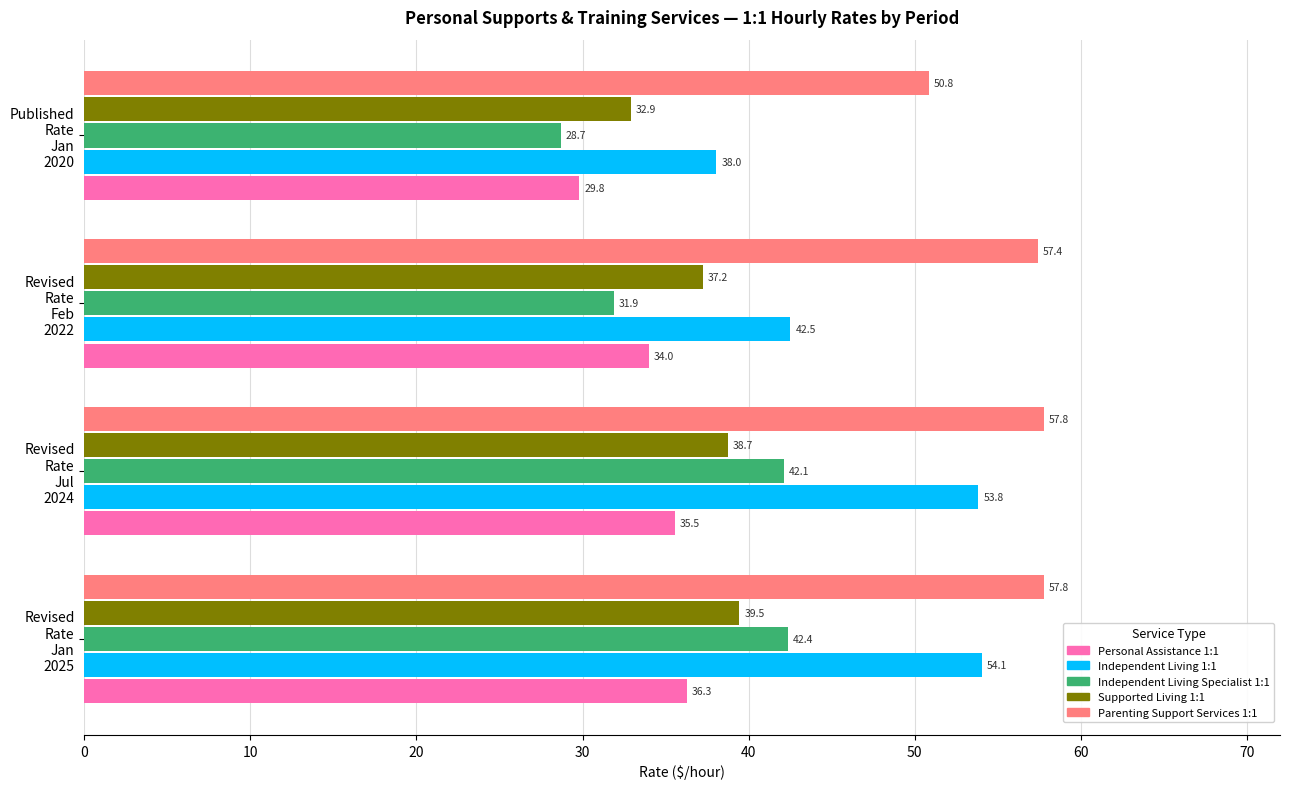

Reading left to right, transcribe all the data shown in this chart.

Personal Assistance 1:1: 36.3	35.5	34.0	29.8
Independent Living 1:1: 54.1	53.8	42.5	38.0
Independent Living Specialist 1:1: 42.4	42.1	31.9	28.7
Supported Living 1:1: 39.5	38.7	37.2	32.9
Parenting Support Services 1:1: 57.8	57.8	57.4	50.8